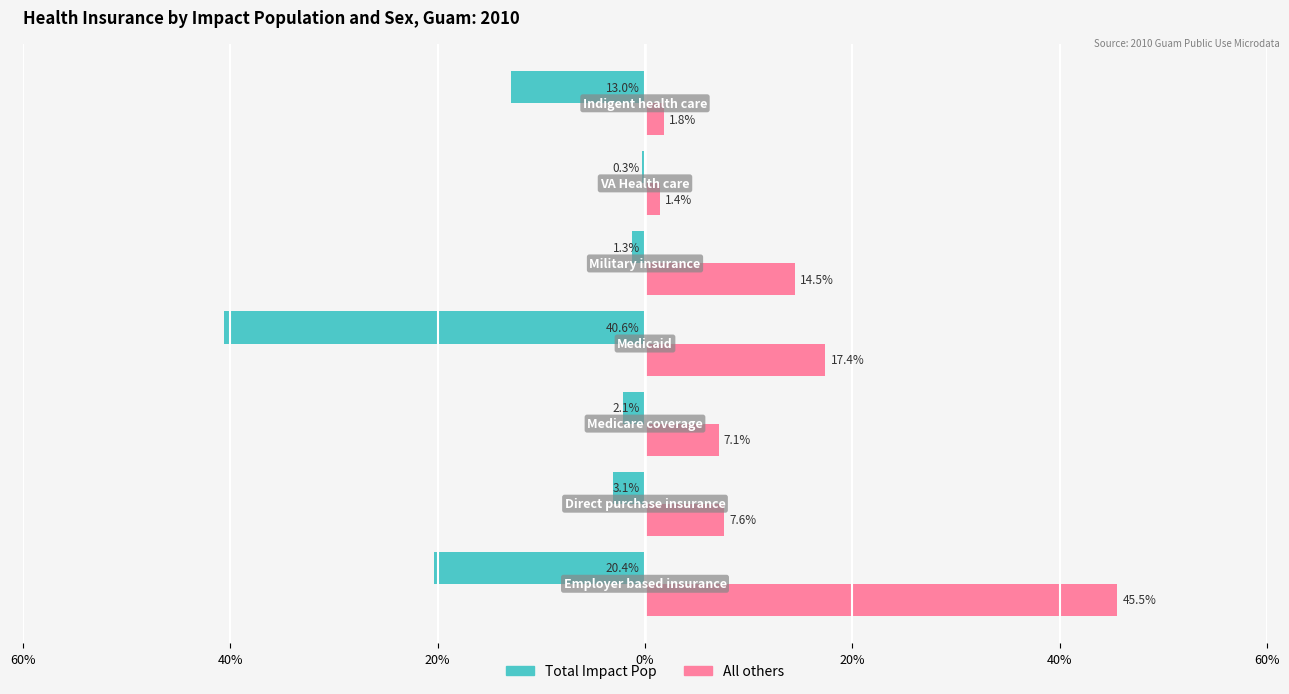

Reading right to left, list all the values displayed in this chart.

Total Impact Pop: -13.0	-0.3	-1.3	-40.6	-2.1	-3.1	-20.4
All others: 1.8	1.4	14.5	17.4	7.1	7.6	45.5